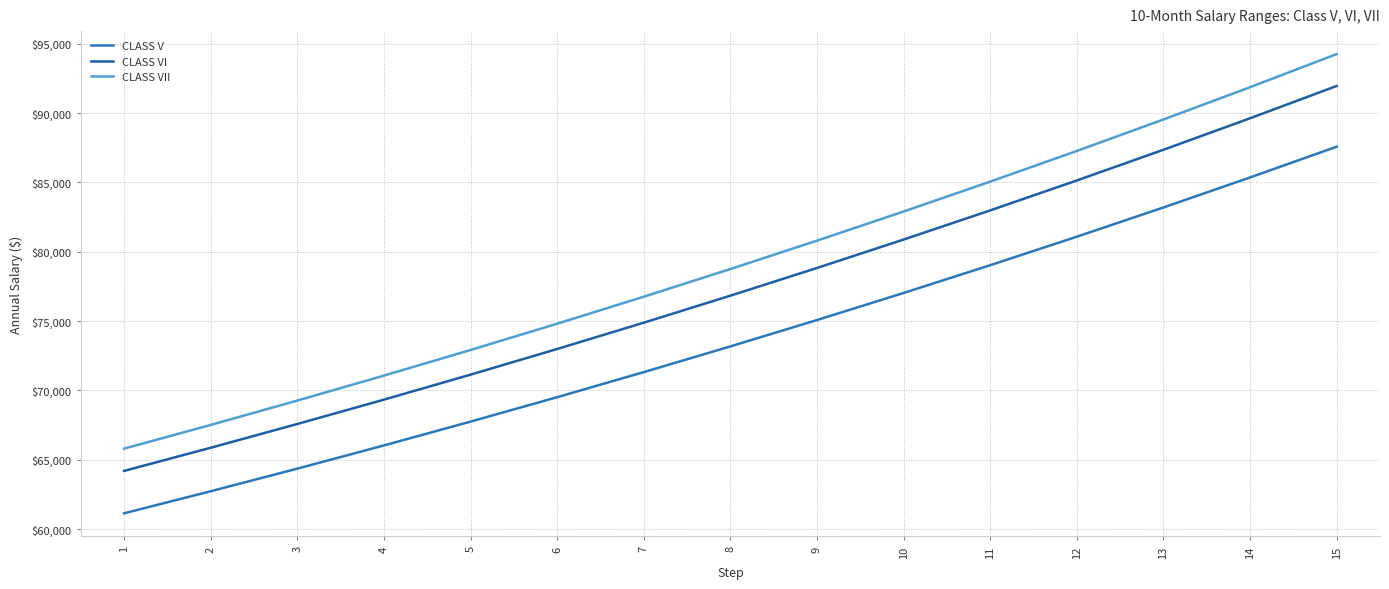

At which label does CLASS VI first exceed 76835?

8